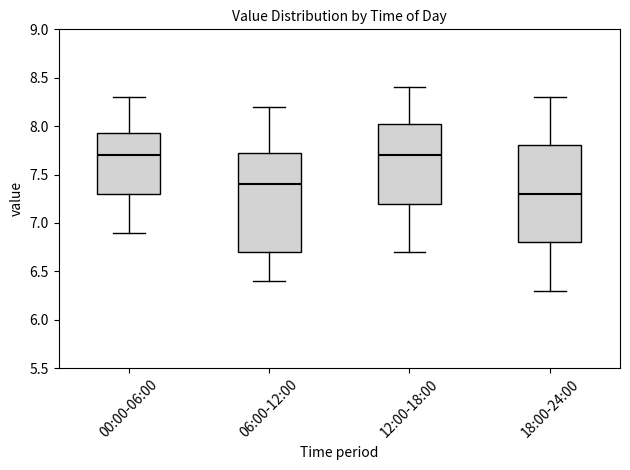

Where is the lower edge of the box for 18:00-24:00 on the y-axis? The values are not printed on the chart, so give them approximately, as read against the axis.

6.80